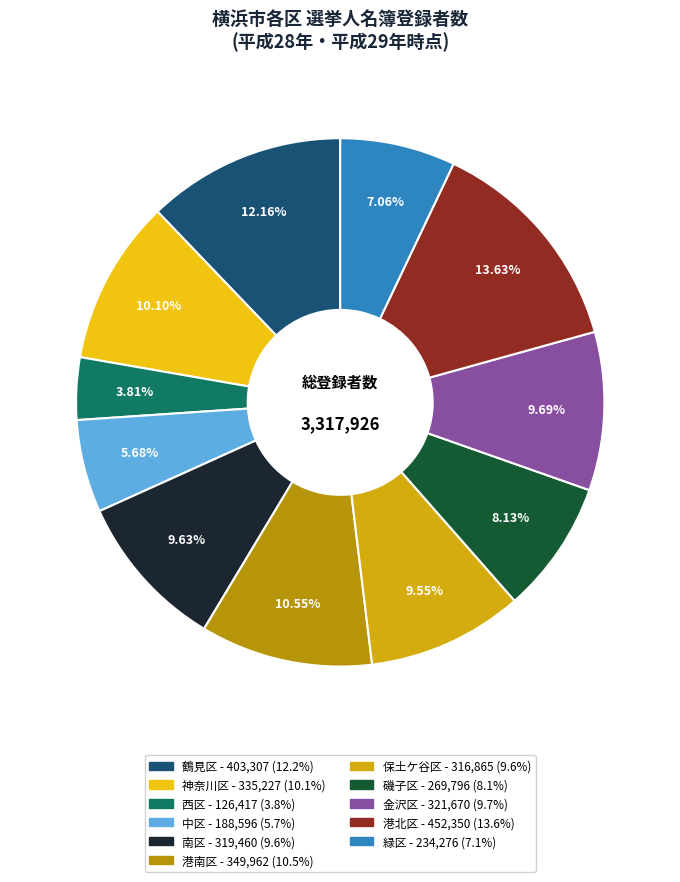

Count the number of slices in the pie.

11